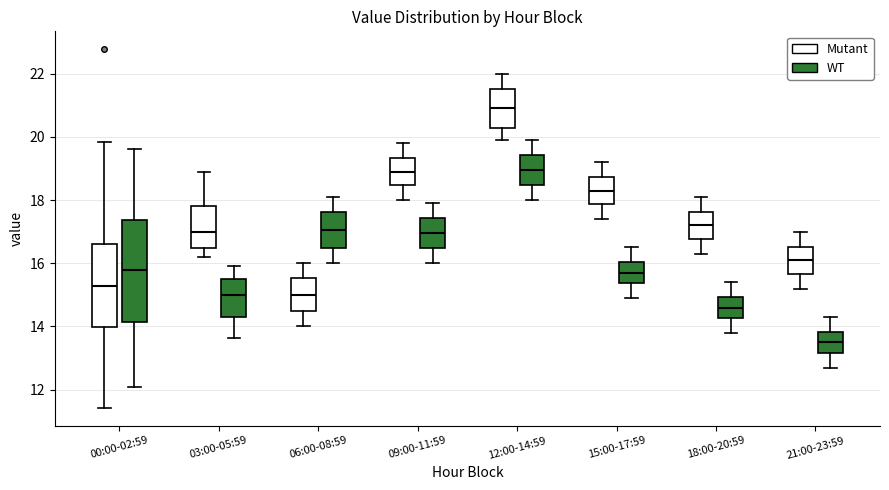

Reading left to right, transcribe this box plot: for each box, give where its median line is, the range the box spans, and where its two whiskers end, as read against the y-axis. The values are not printed on the chart, so give them approximately, as read against the axis.

00:00-02:59 (Mutant): median 15.2, box 14.0 to 16.6, whiskers 11.4 to 19.8
00:00-02:59 (WT): median 15.8, box 14.2 to 17.4, whiskers 12.2 to 19.6
03:00-05:59 (Mutant): median 17.0, box 16.4 to 17.8, whiskers 16.2 to 19.0
03:00-05:59 (WT): median 15.0, box 14.2 to 15.6, whiskers 13.6 to 16.0
06:00-08:59 (Mutant): median 15.0, box 14.4 to 15.6, whiskers 14.0 to 16.0
06:00-08:59 (WT): median 17.0, box 16.4 to 17.6, whiskers 16.0 to 18.2
09:00-11:59 (Mutant): median 19.0, box 18.4 to 19.4, whiskers 18.0 to 19.8
09:00-11:59 (WT): median 17.0, box 16.4 to 17.4, whiskers 16.0 to 18.0
12:00-14:59 (Mutant): median 21.0, box 20.2 to 21.6, whiskers 20.0 to 22.0
12:00-14:59 (WT): median 19.0, box 18.4 to 19.4, whiskers 18.0 to 20.0
15:00-17:59 (Mutant): median 18.4, box 17.8 to 18.8, whiskers 17.4 to 19.2
15:00-17:59 (WT): median 15.8, box 15.4 to 16.0, whiskers 15.0 to 16.6
18:00-20:59 (Mutant): median 17.2, box 16.8 to 17.6, whiskers 16.4 to 18.2
18:00-20:59 (WT): median 14.6, box 14.2 to 15.0, whiskers 13.8 to 15.4
21:00-23:59 (Mutant): median 16.2, box 15.6 to 16.6, whiskers 15.2 to 17.0
21:00-23:59 (WT): median 13.6, box 13.2 to 13.8, whiskers 12.8 to 14.4